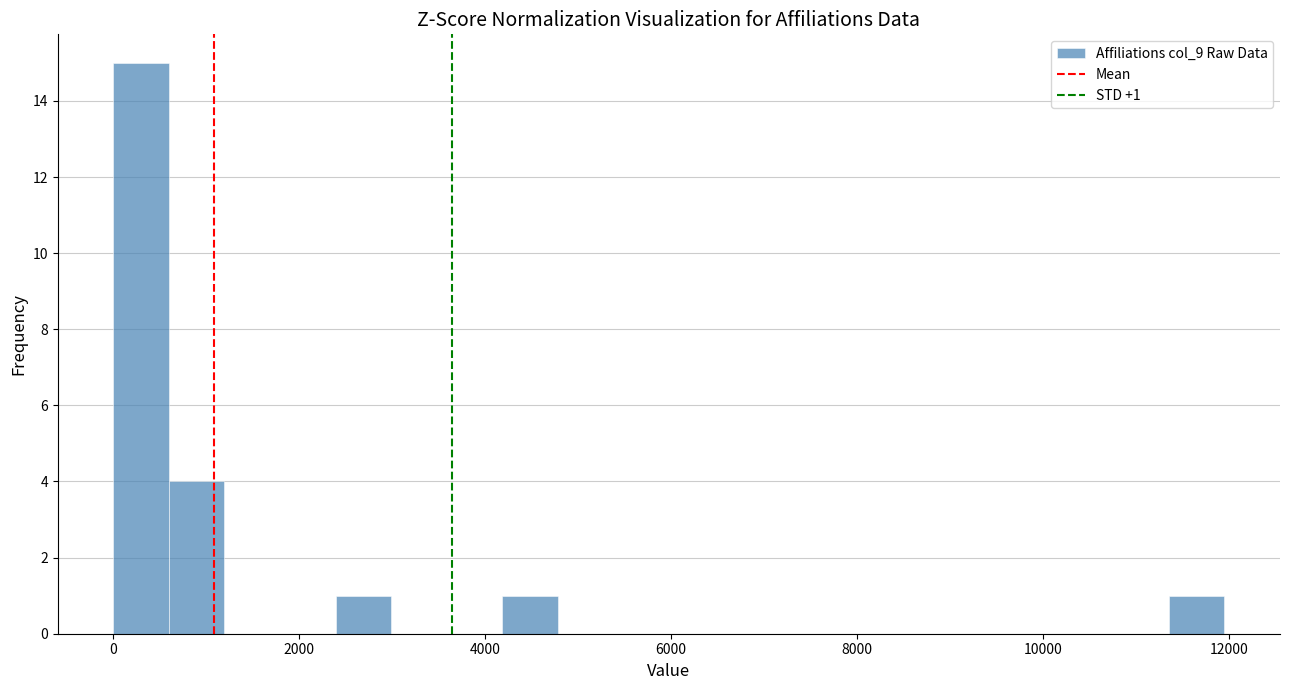

Read against the x-axis, roughly where is the centre of the tallest bar?

200